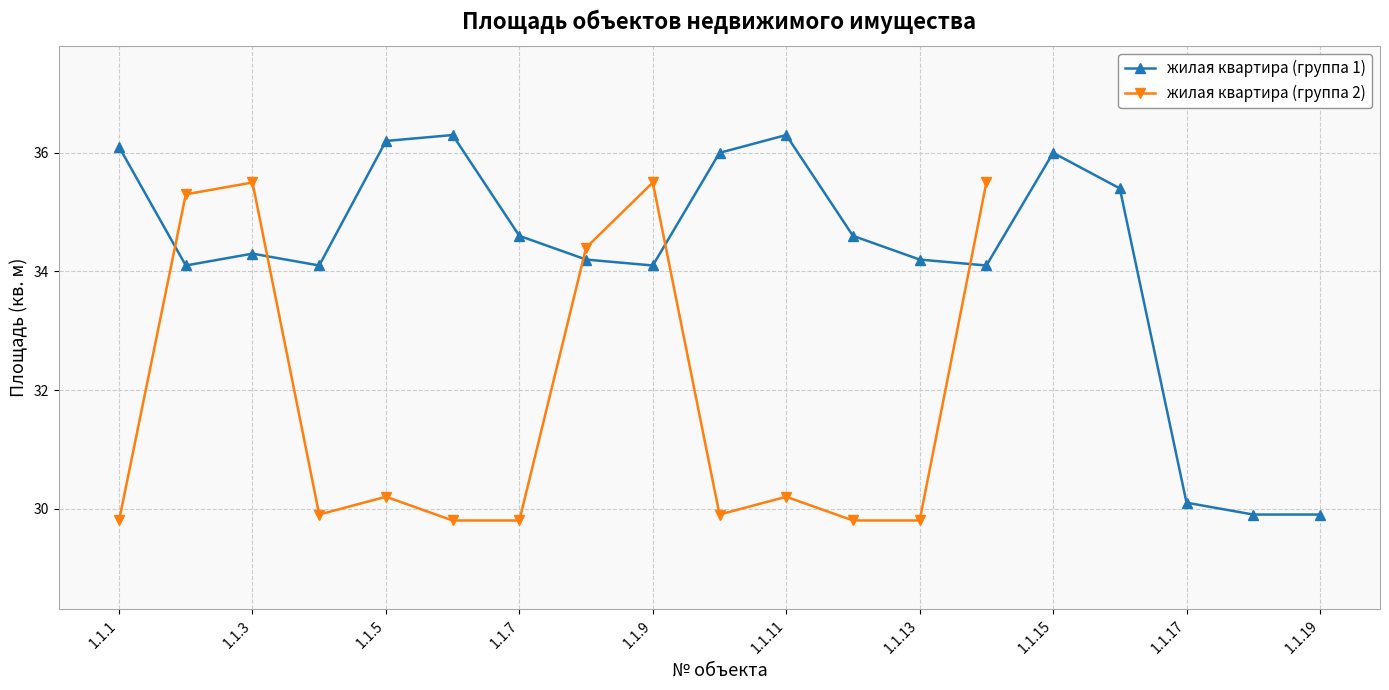

What is the sum of the values at 1.1.5 and 1.1.10?

72.2